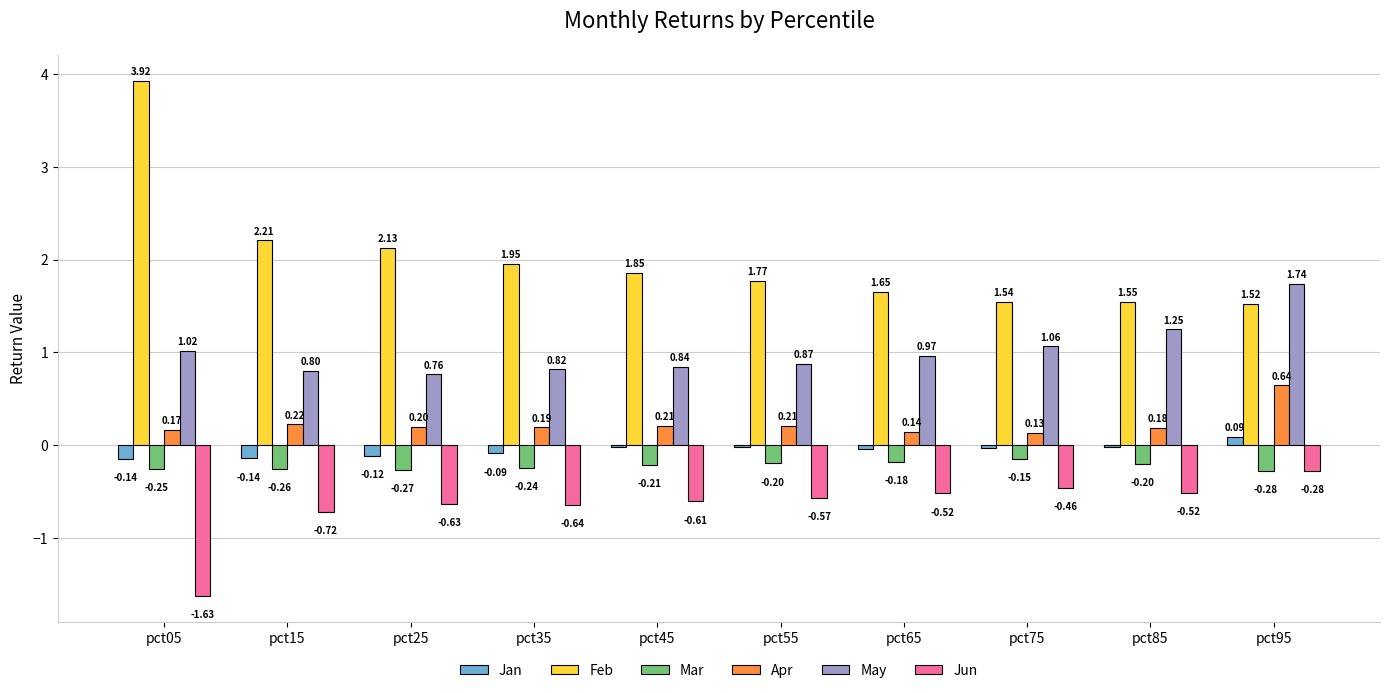

Is the value of Apr at pct75 greater than the value of Mar at pct45?

Yes